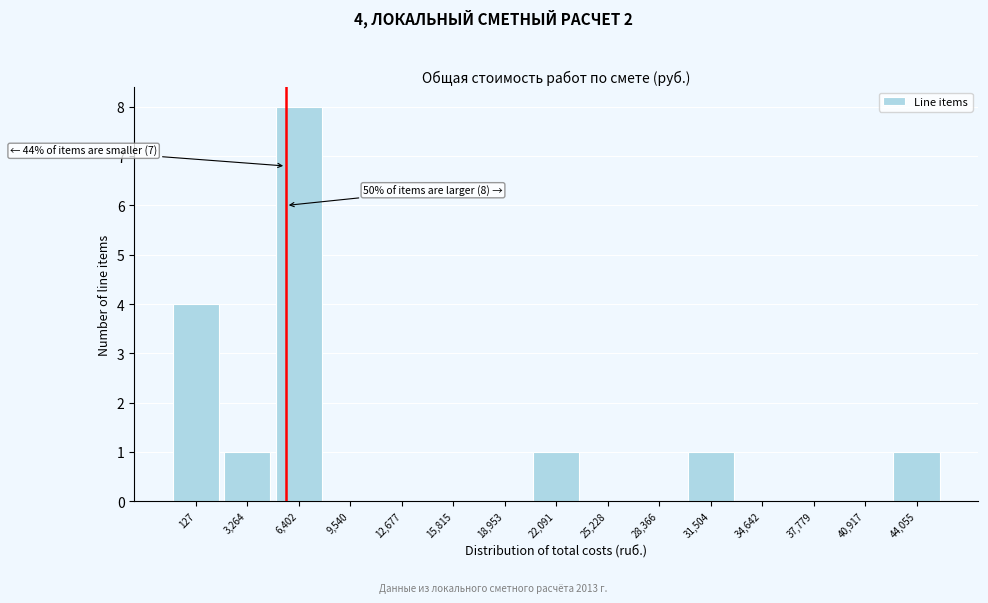

Reading left to right, transcribe all the data shown in this chart.

127=4	3,264=1	6,402=8	9,540=0	12,677=0	15,815=0	18,953=0	22,091=1	25,228=0	28,366=0	31,504=1	34,642=0	37,779=0	40,917=0	44,055=1